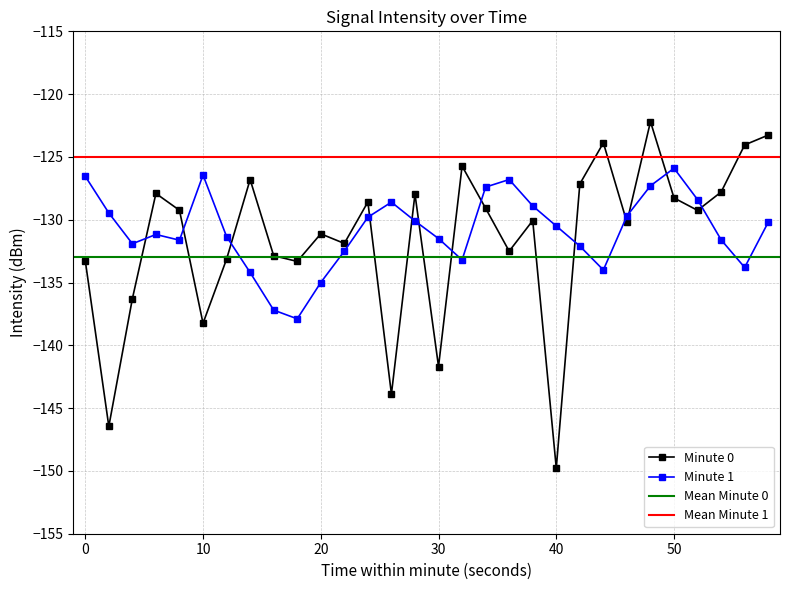

Where does the Minute 1 series first go above -130?

0